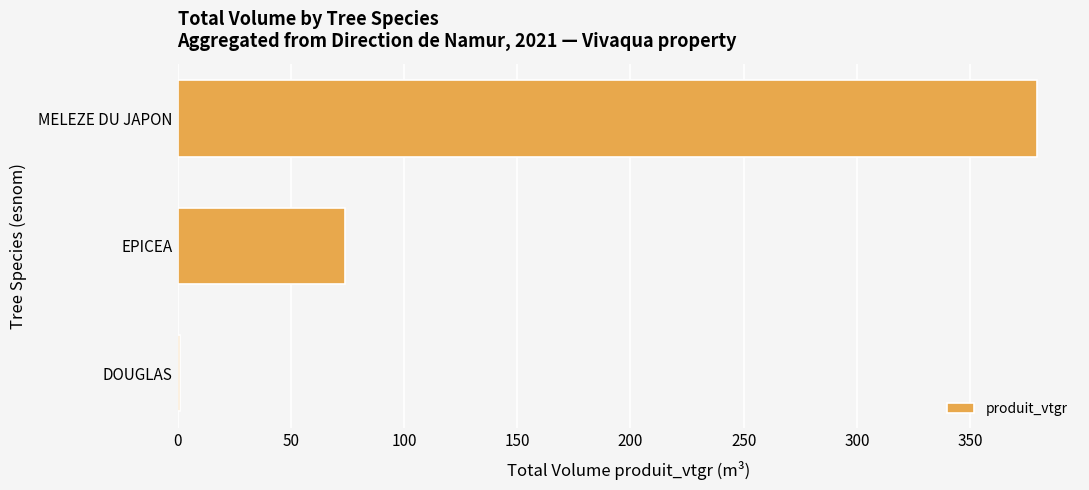

Is it true that the value at MELEZE DU JAPON is 667.8?

False